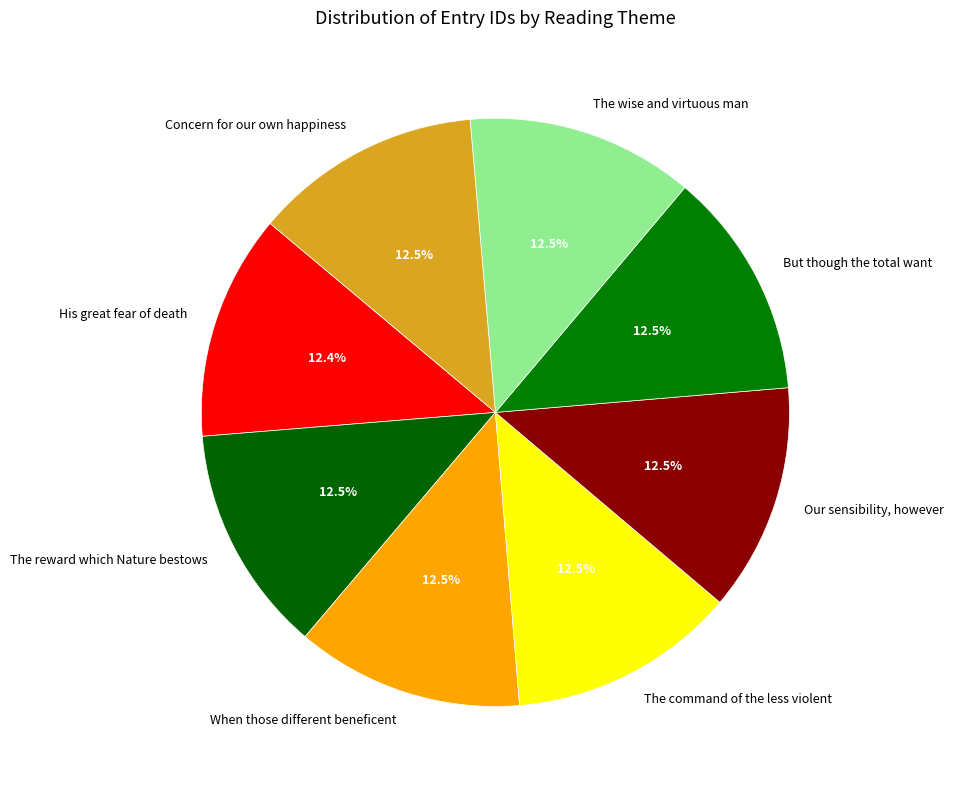

Count the number of slices in the pie.

8